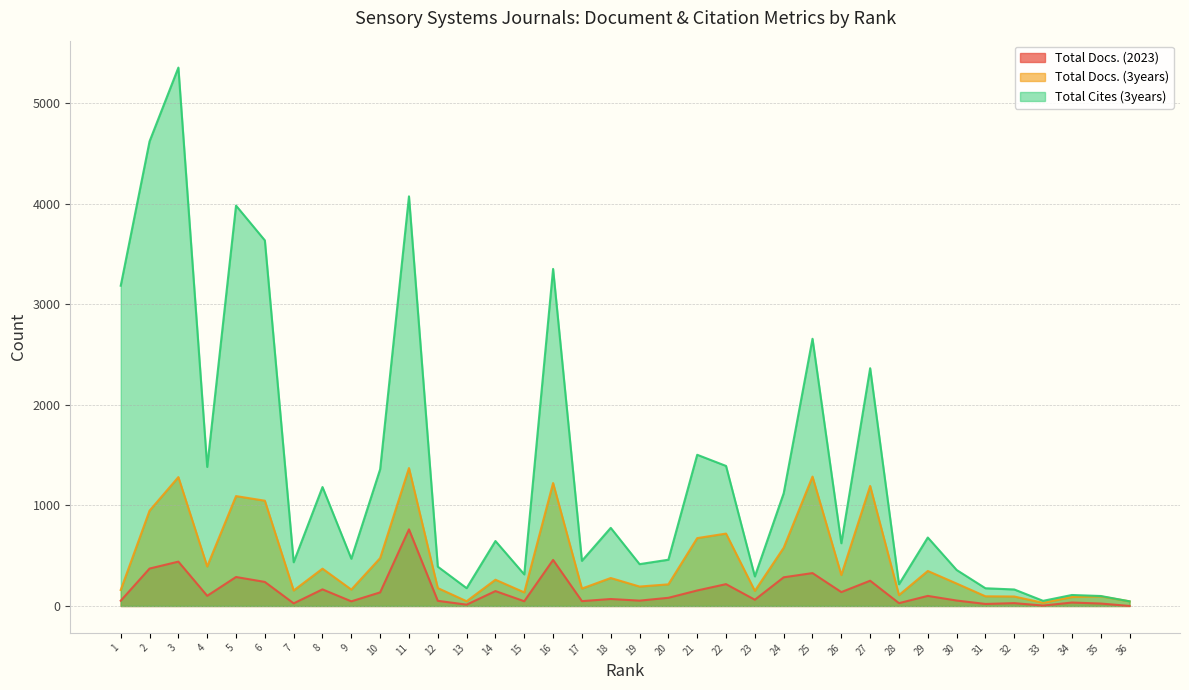

Between 27 and 31, which series saw the biggest shift?

Total Cites (3years)